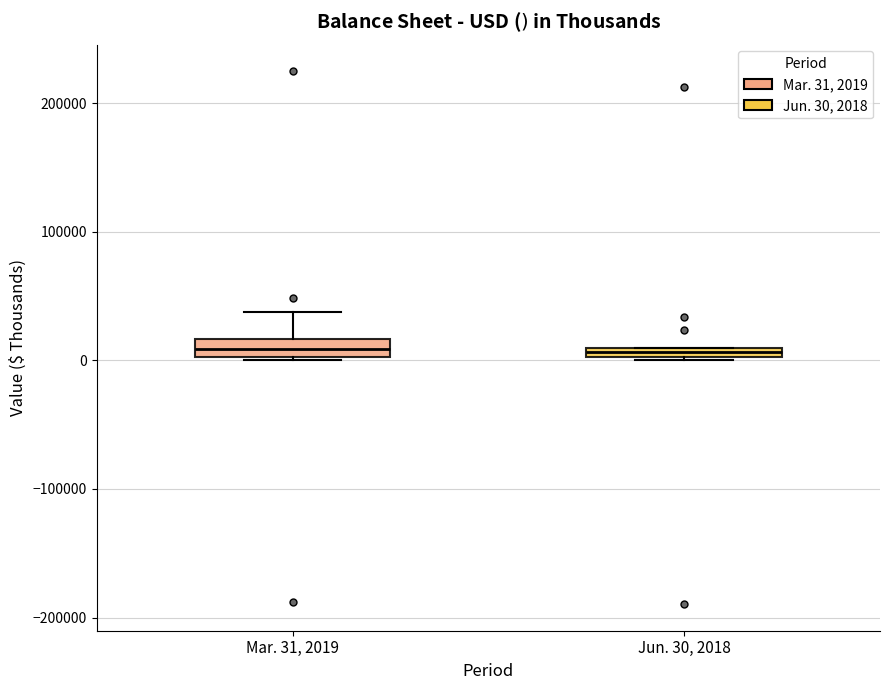

Where is the lower edge of the box for Mar. 31, 2019 on the y-axis? The values are not printed on the chart, so give them approximately, as read against the axis.

0